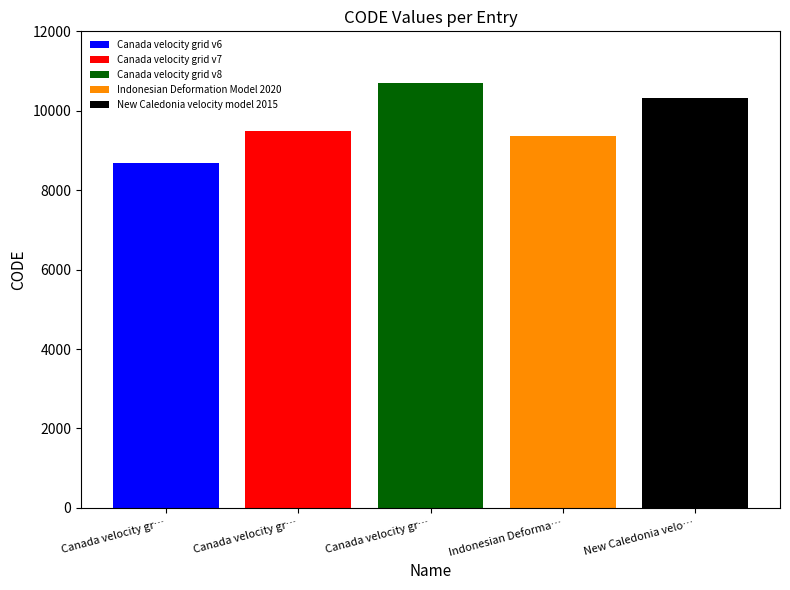

Count the number of categories in the chart.

1